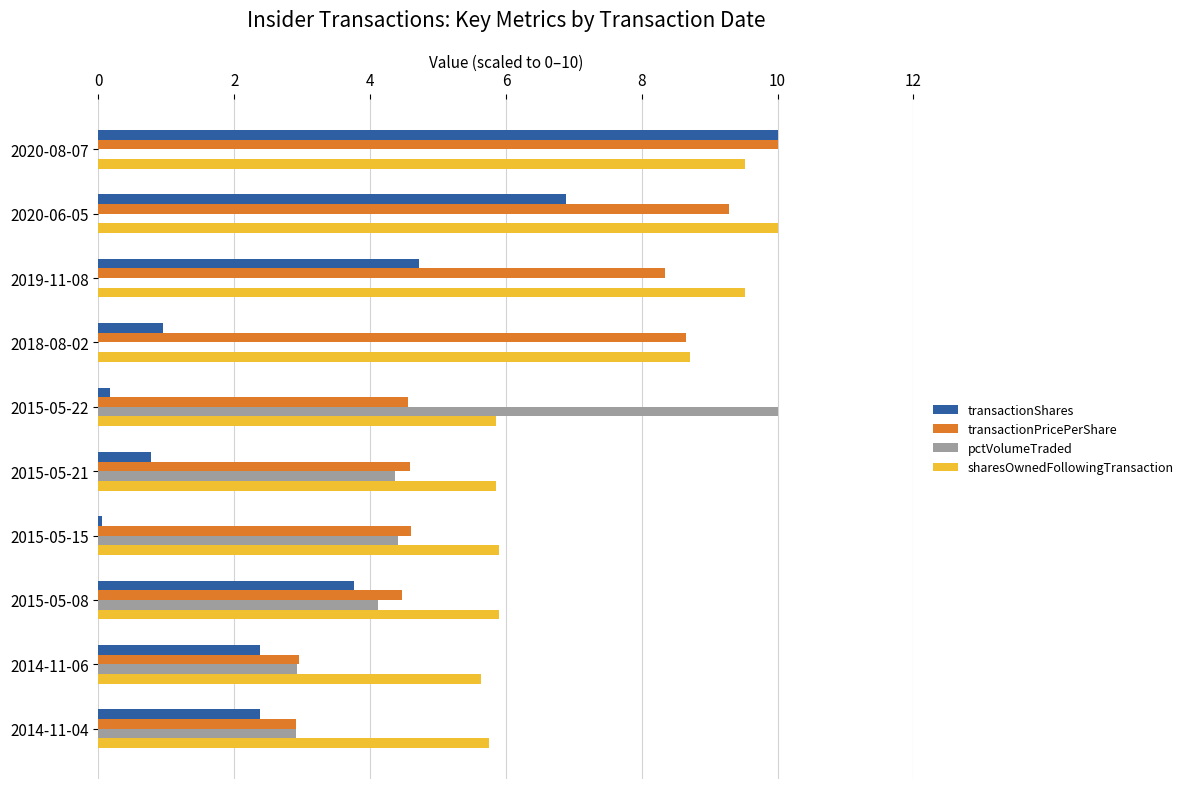

The value of transactionPricePerShare at 2014-11-06 is 3.0. True or false?

True